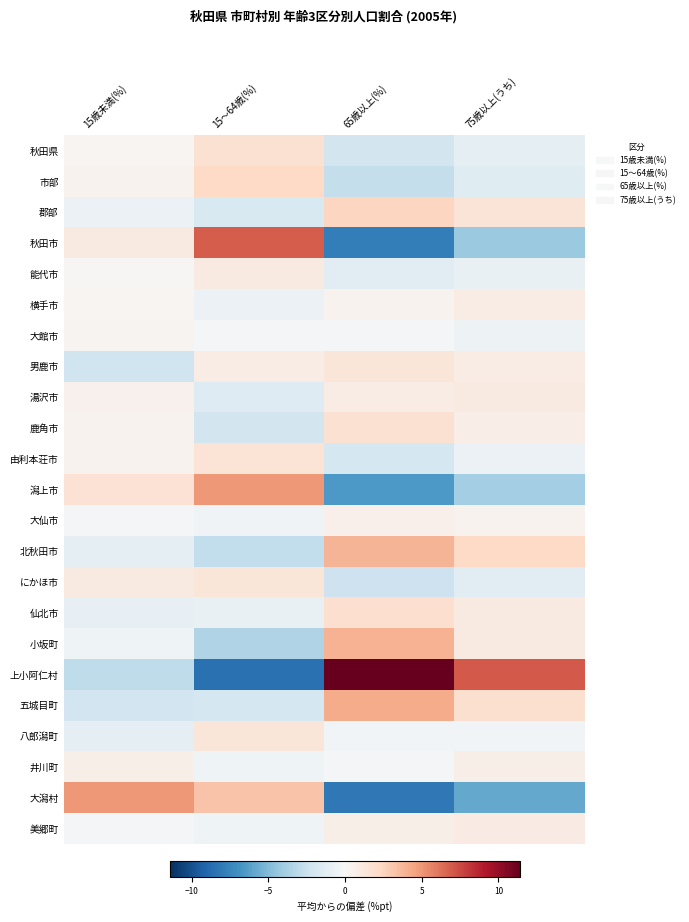

Rank the series at 15～64歳(%) from lowest to highest value.

上小阿仁村, 小坂町, 北秋田市, 鹿角市, 五城目町, 郡部, 湯沢市, 仙北市, 横手市, 井川町, 美郷町, 大仙市, 大館市, 男鹿市, 能代市, にかほ市, 八郎潟町, 由利本荘市, 秋田県, 市部, 大潟村, 潟上市, 秋田市